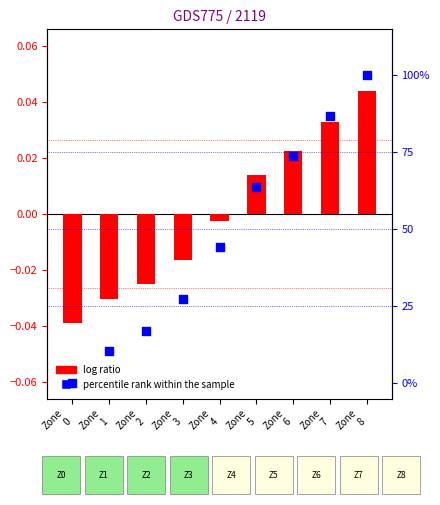

Which series reaches the maximum Y coordinate?

percentile rank within the sample